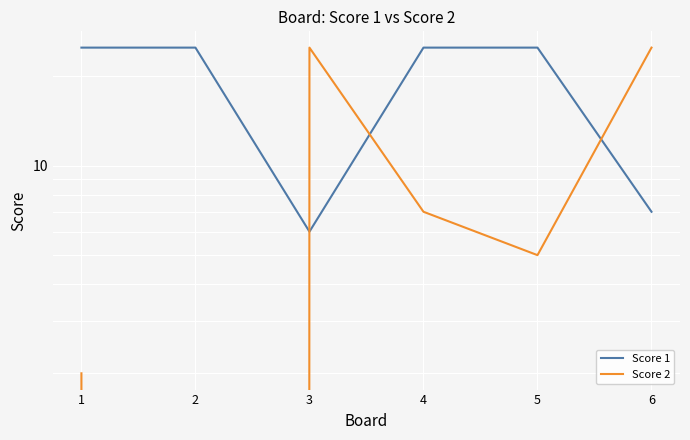

What is the spread (max minus min) of values at 6?

18